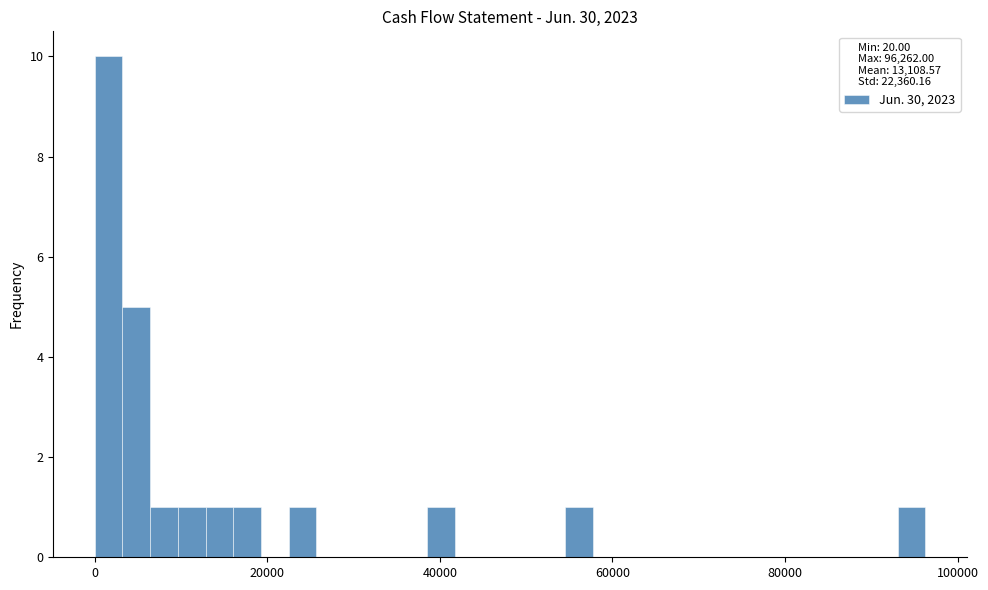

Read against the x-axis, roughly where is the centre of the tallest bar?

2000